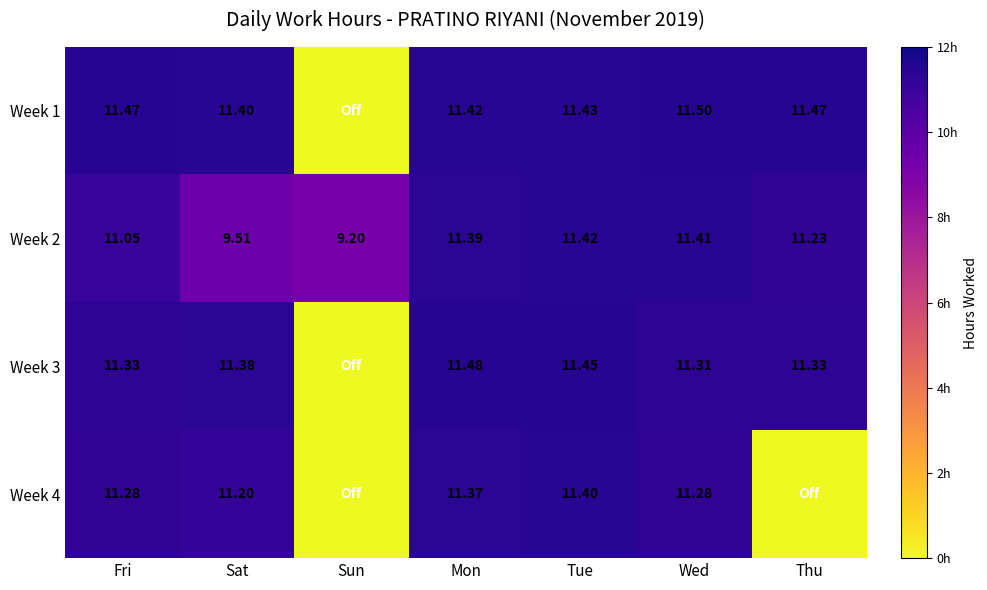

Which label corresponds to the smallest value in the chart?

Sun